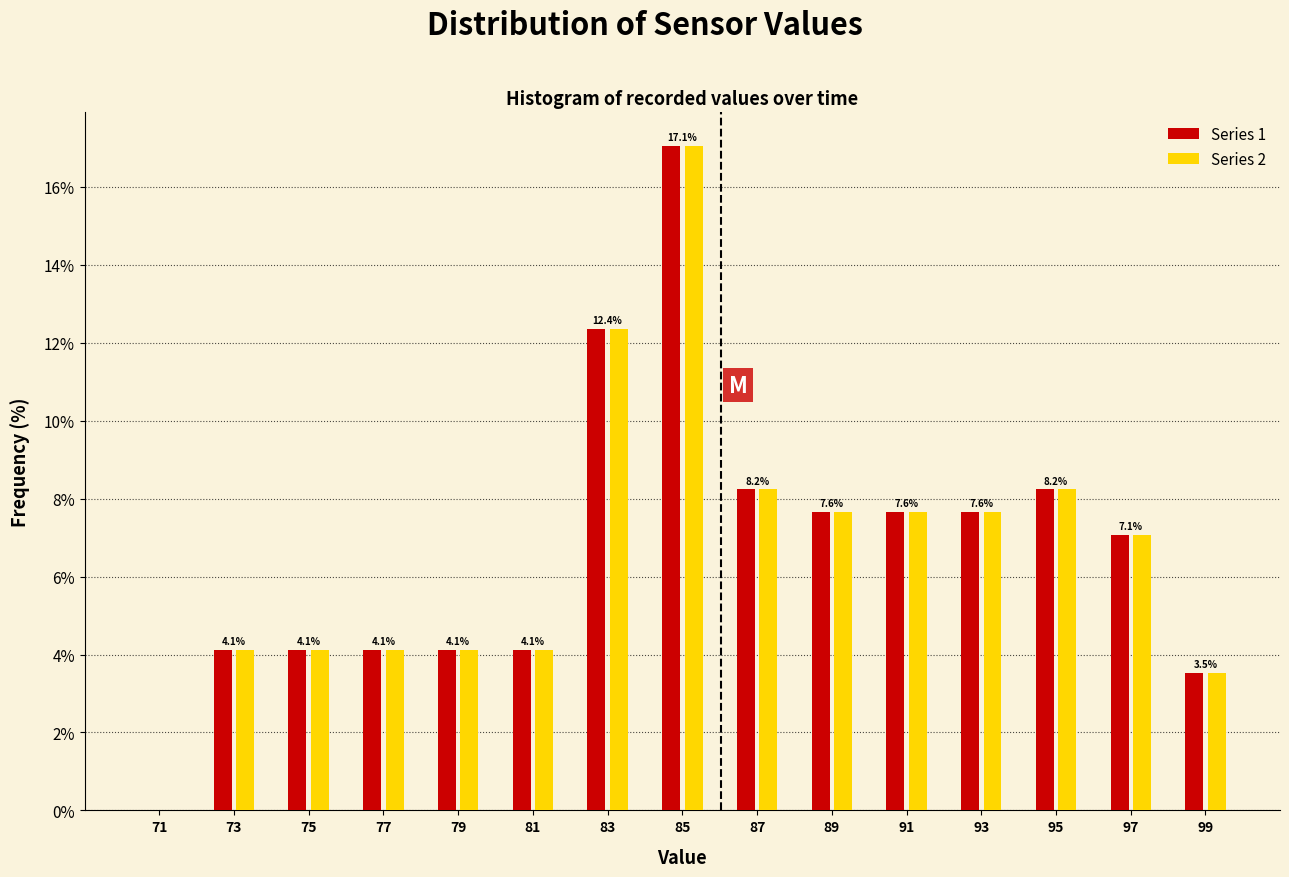

In the Series 1 series, which range on the x-axis has the tallest bar?

84 to 86